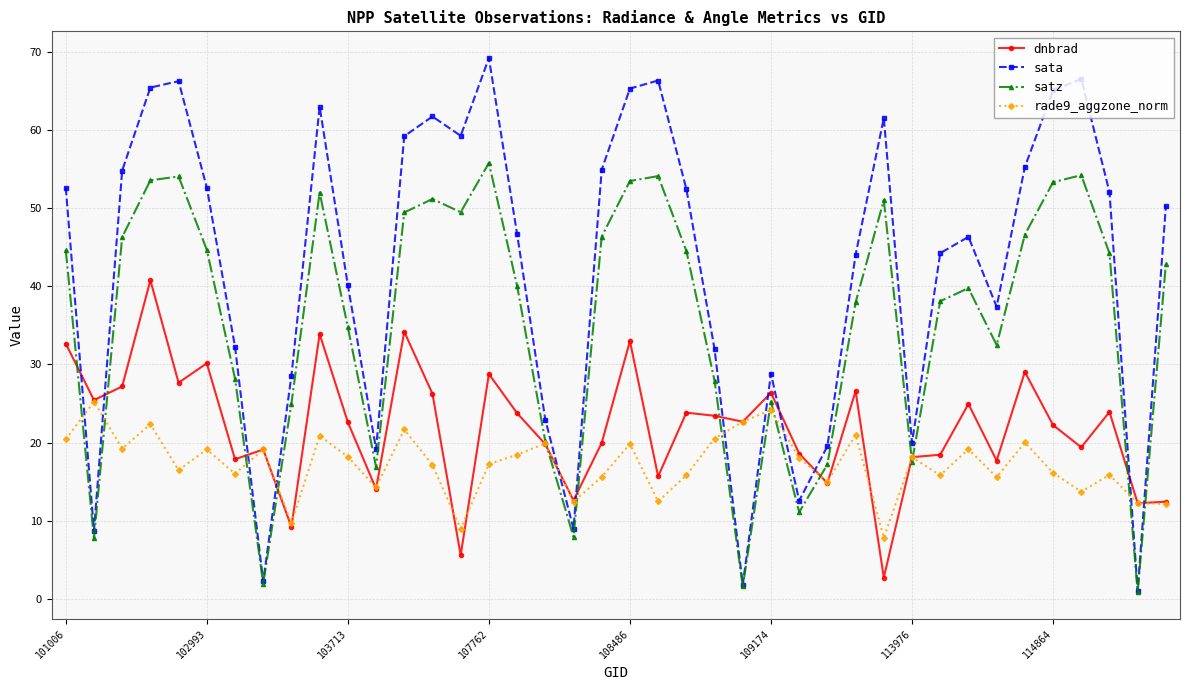

Is this an area chart (filled region under the line)?

No